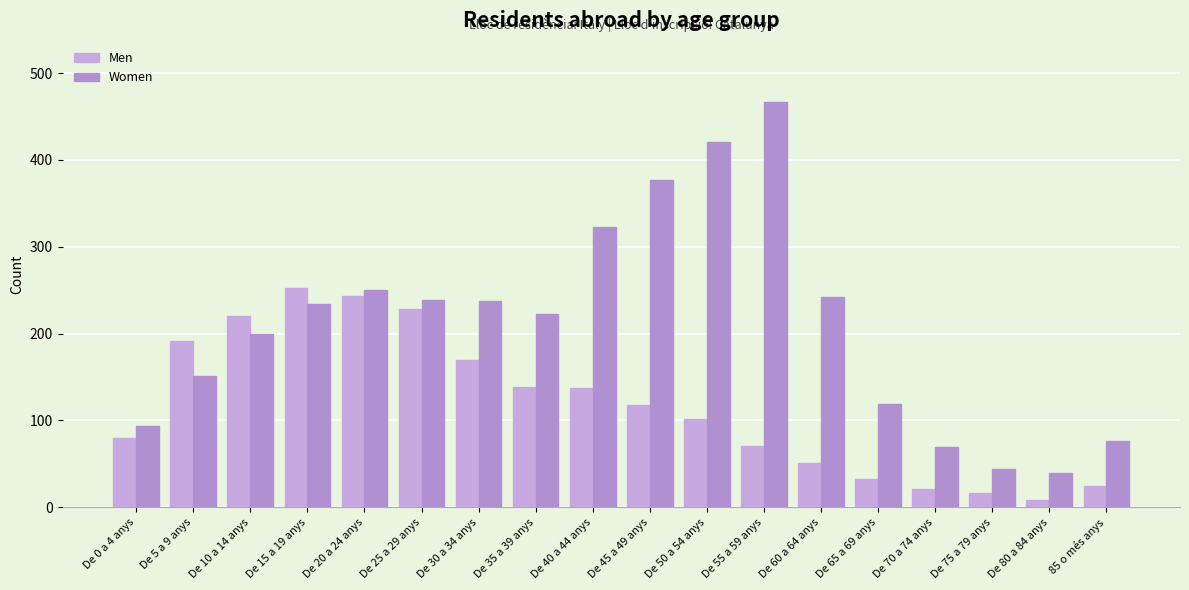

How many categories are shown in the chart?

18